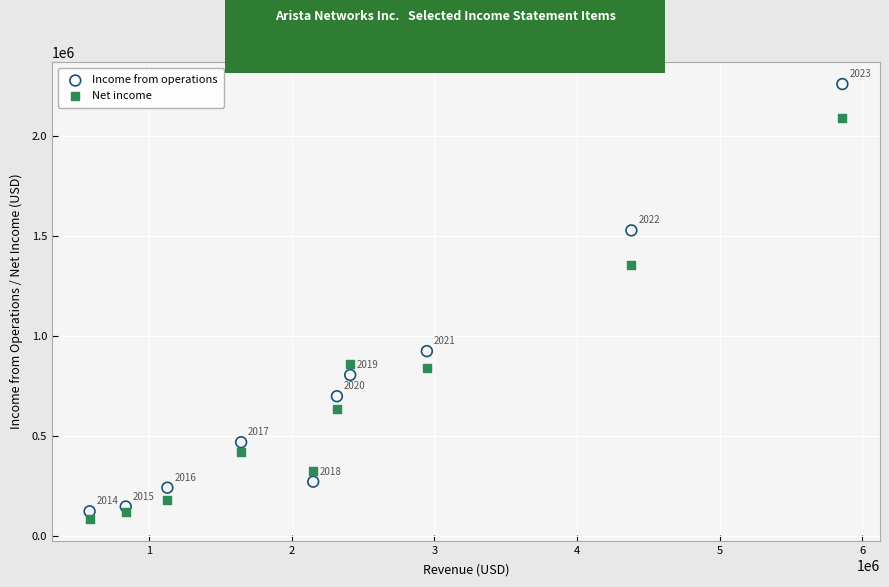

What are all the series names shown in the legend?

Income from operations, Net income